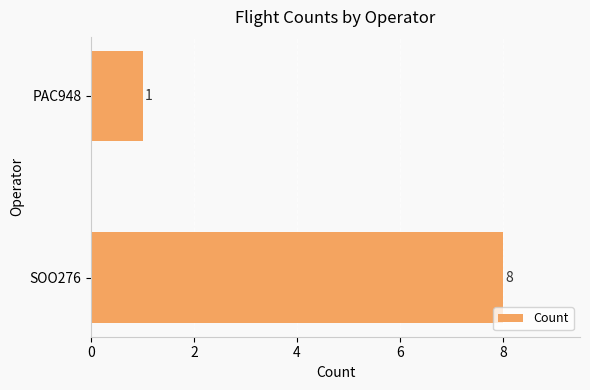

What is the difference between the values at PAC948 and SOO276?

7